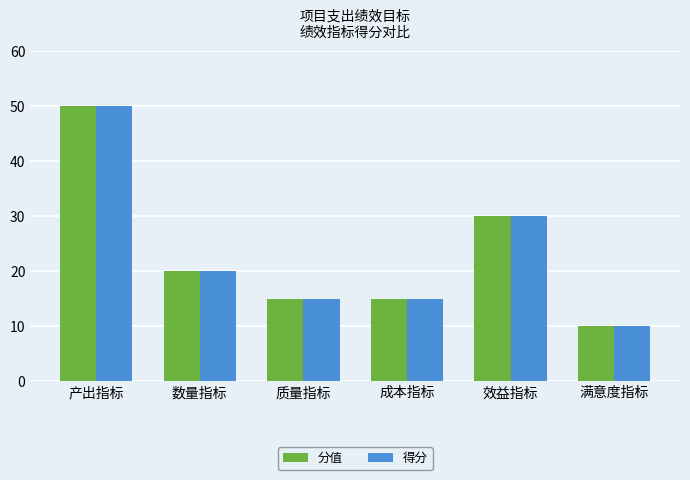

Which category has the lowest value in the 得分 series?

满意度指标